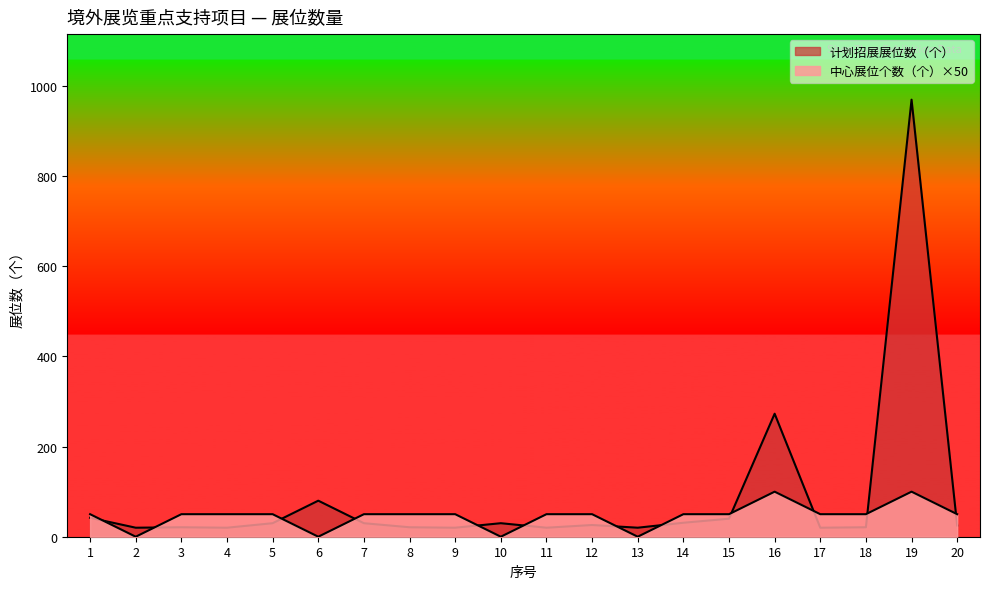

How many lines are shown in the chart?

2